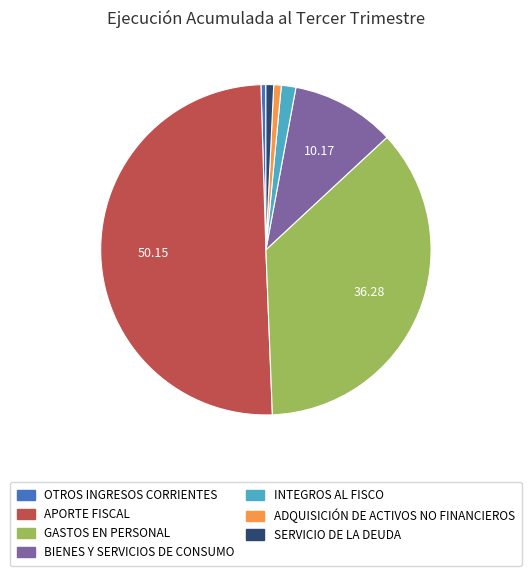

Count the number of slices in the pie.

7